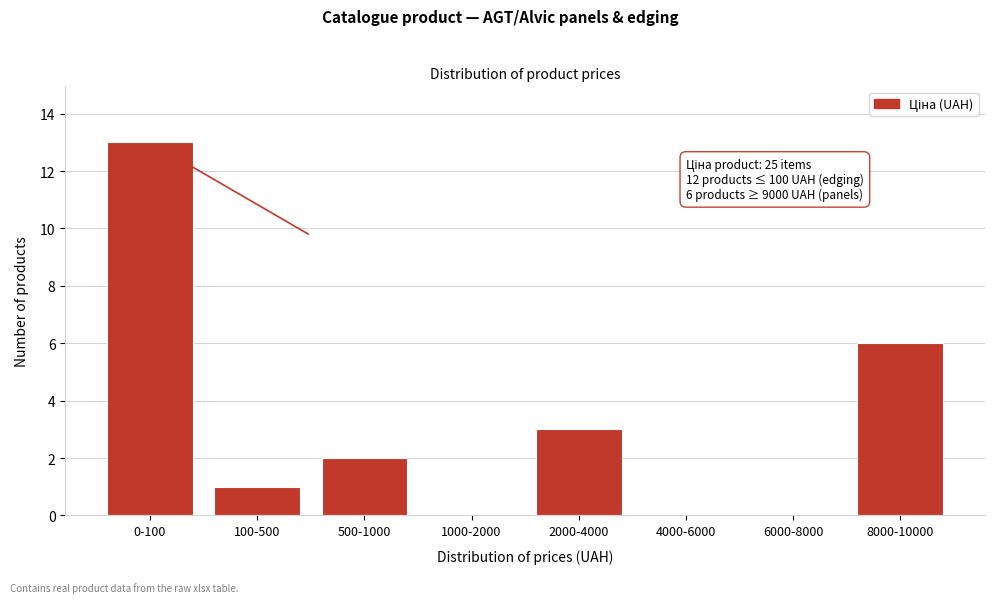

Reading left to right, list all the values displayed in this chart.

0-100=13	100-500=1	500-1000=2	1000-2000=0	2000-4000=3	4000-6000=0	6000-8000=0	8000-10000=6